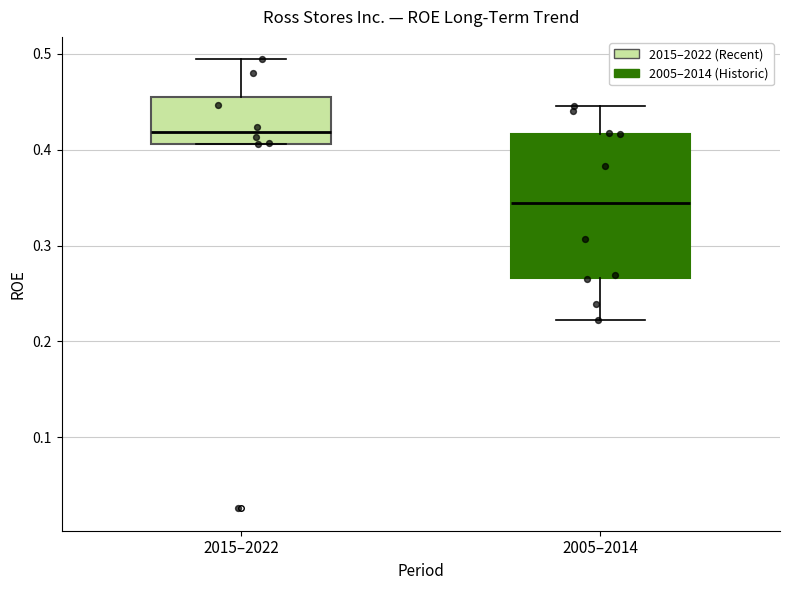

Which box's median line is the highest?

2015–2022